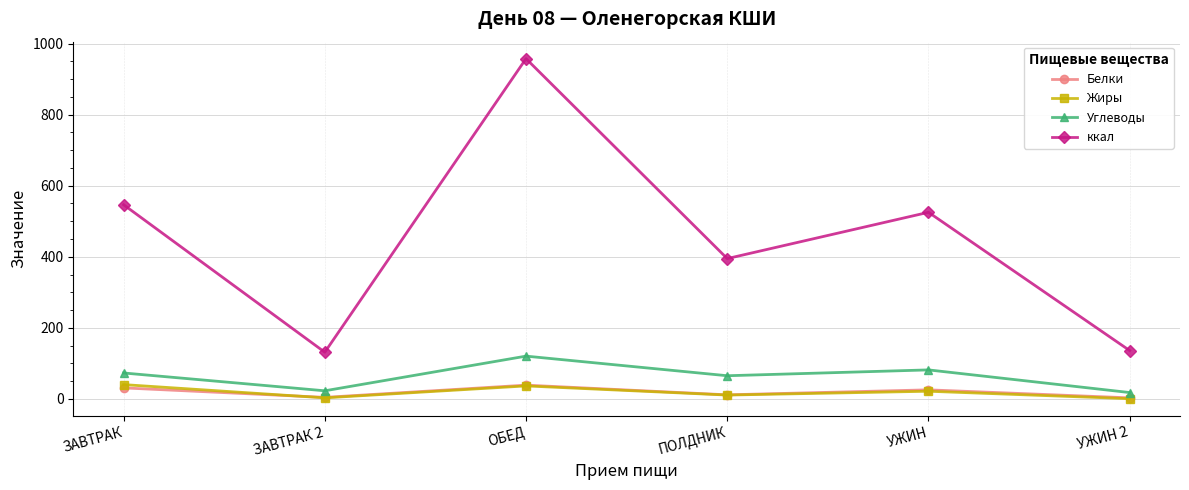

Count the number of data series in this chart.

4